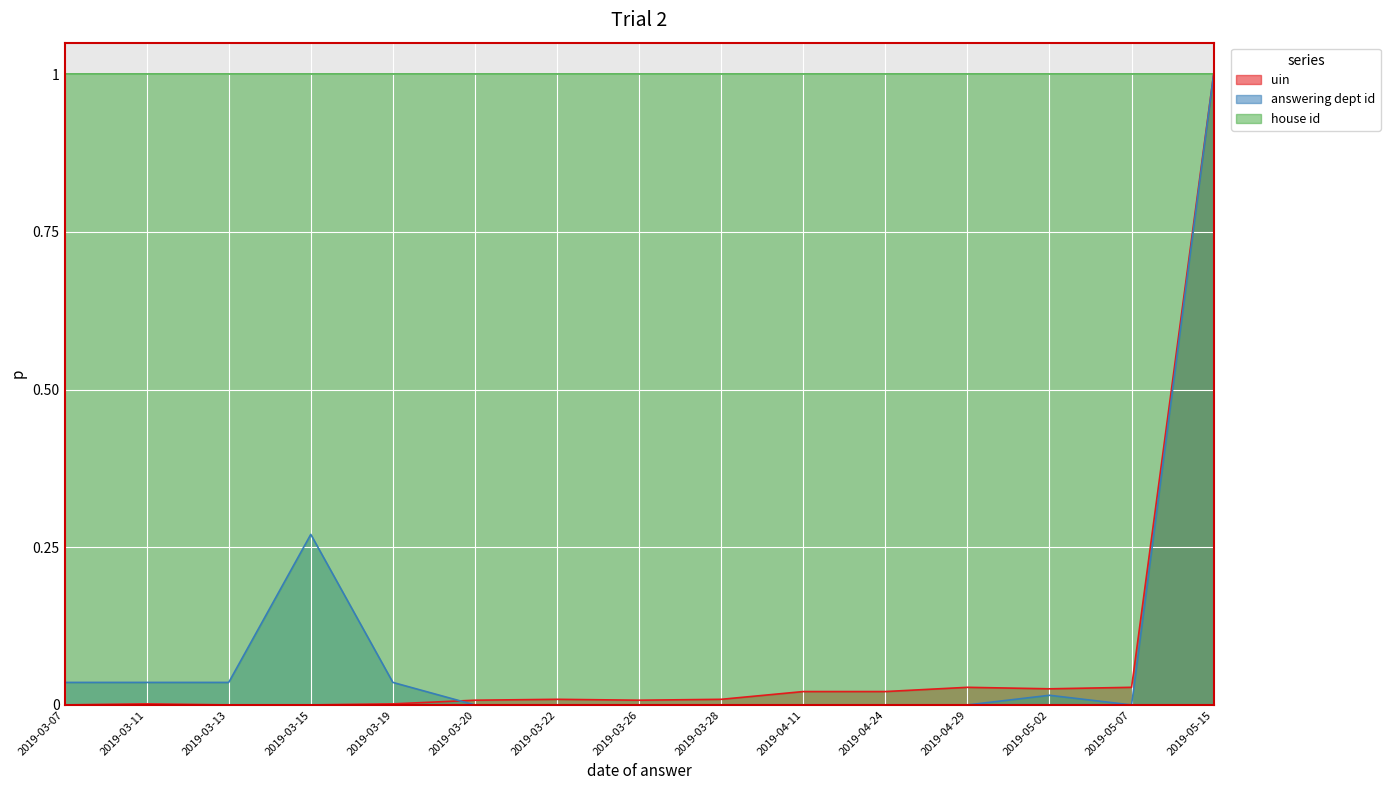

At how many categories does at least one series exceed 0?

15